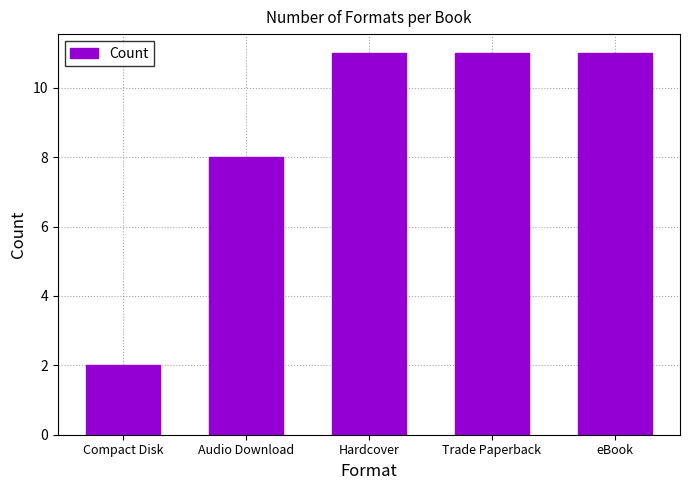

Which category has the lowest value across all series?

Compact Disk